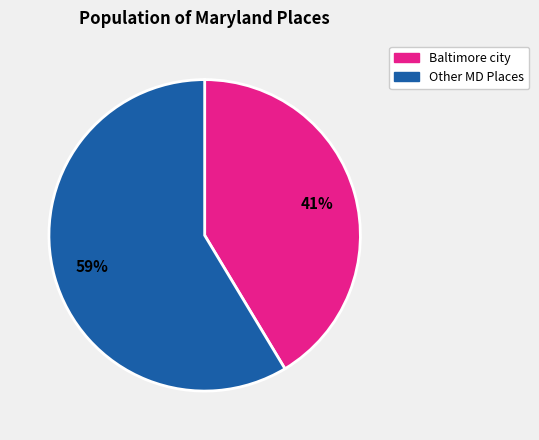

Is there a majority slice in this chart?

Yes